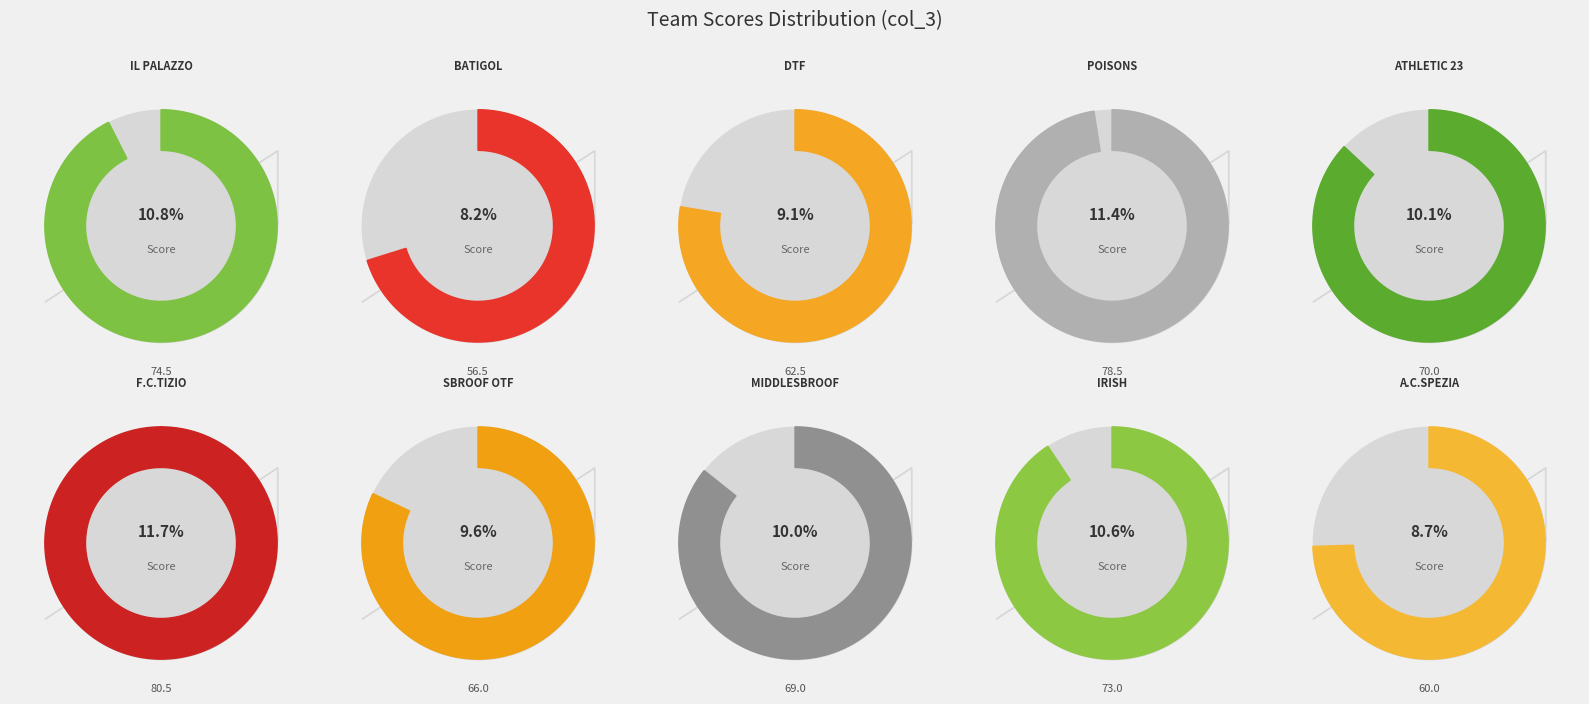

How many segments does this pie chart have?

10